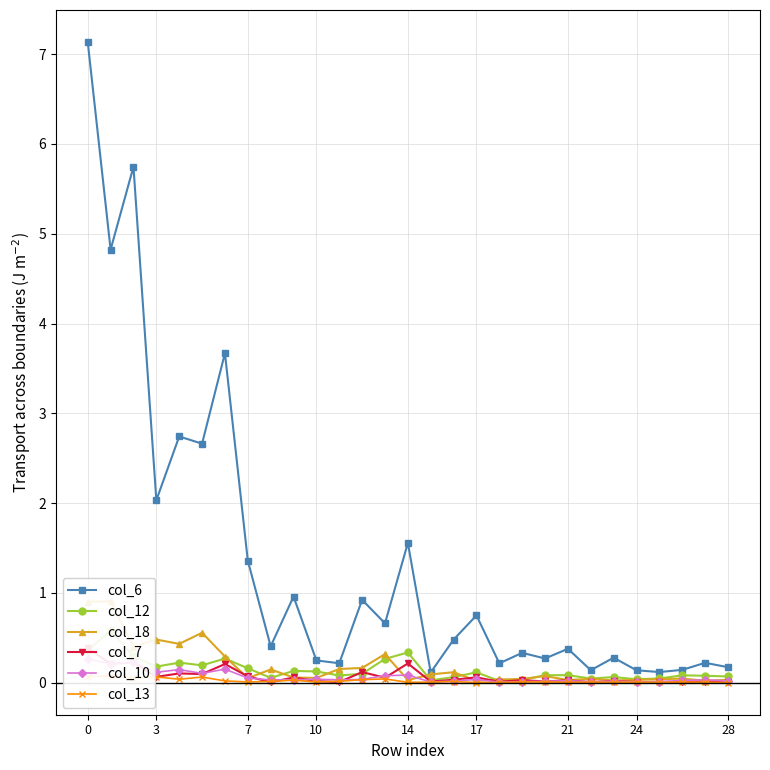

What is the label of the 11th point from the right?

18